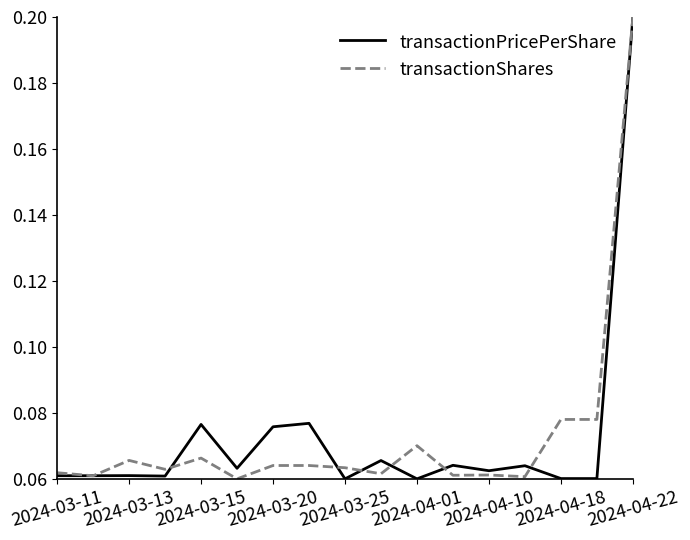

What are all the series names shown in the legend?

transactionPricePerShare, transactionShares